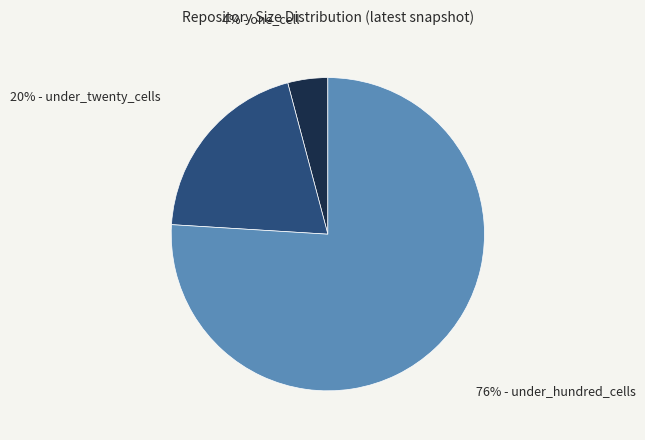

To the nearest percent, what is the difference between the largest and smallest slice percentages?

72%